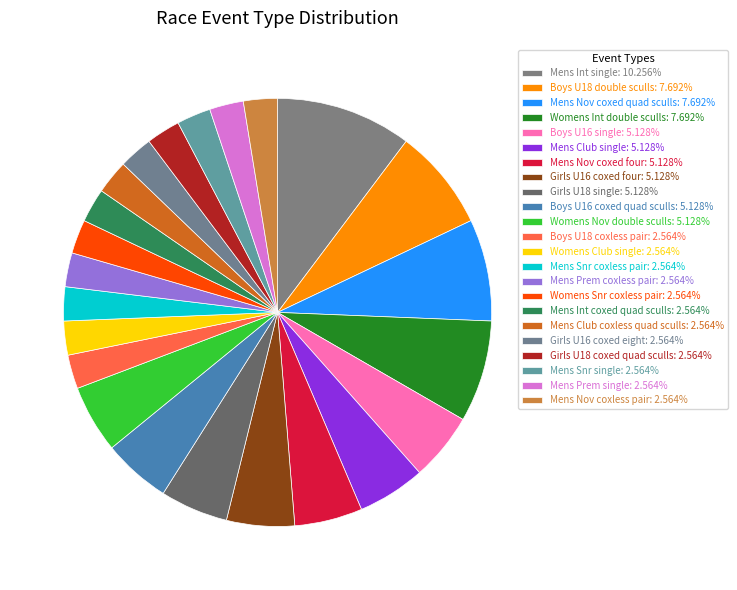

How many slices are in this pie chart?

23